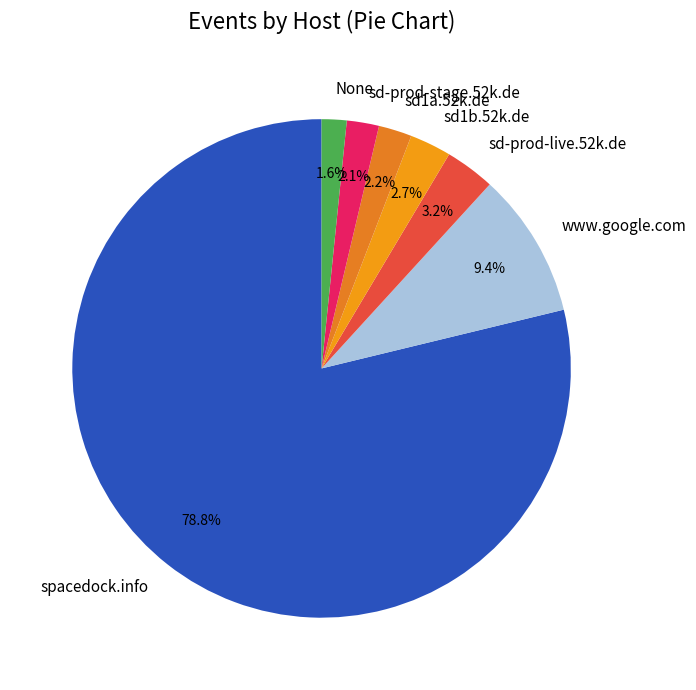

To the nearest percent, what percentage of the pie is sd-prod-live.52k.de?

3%